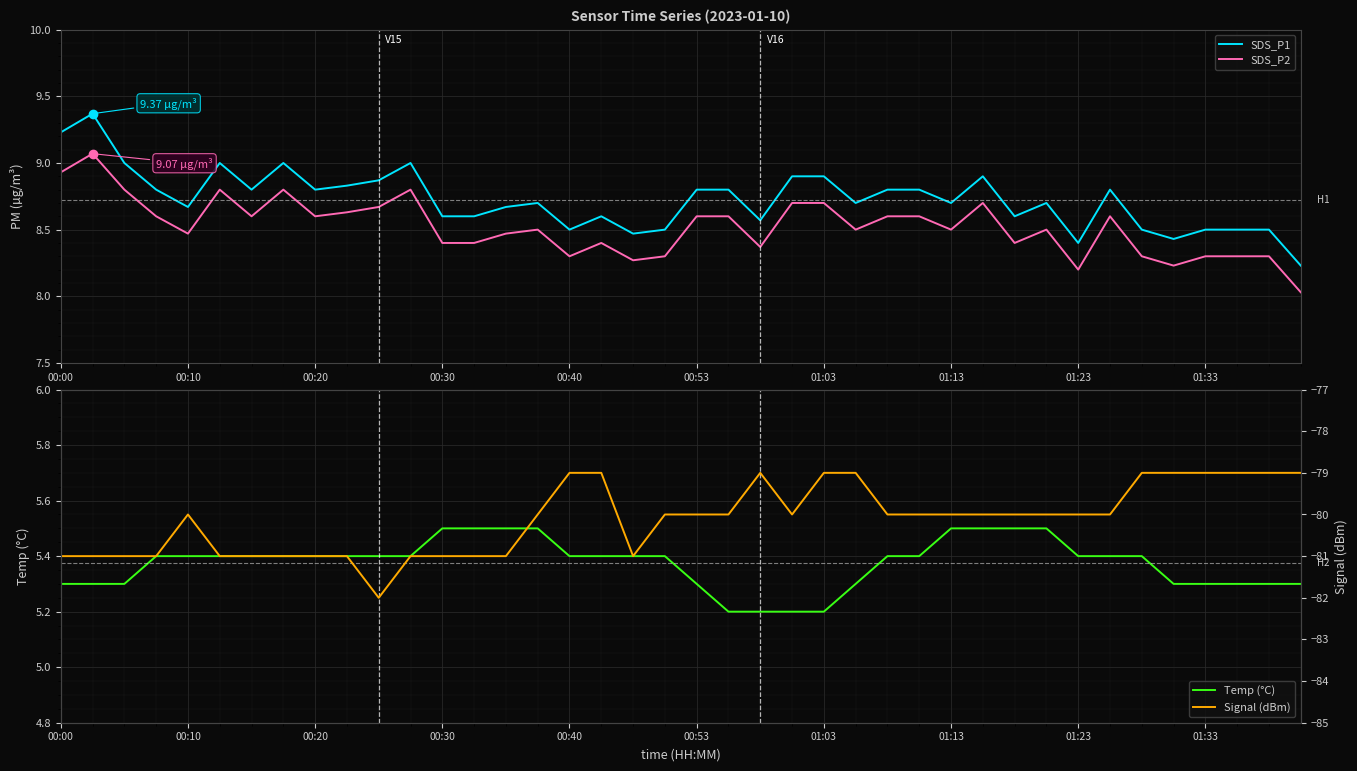

Reading left to right, list all the values displayed in this chart.

SDS_P1: 9.2	9.4	9.0	8.8	8.7	9.0	8.8	9.0	8.8	8.8	8.9	9.0	8.6	8.6	8.7	8.7	8.5	8.6	8.5	8.5	8.8	8.8	8.6	8.9	8.9	8.7	8.8	8.8	8.7	8.9	8.6	8.7	8.4	8.8	8.5	8.4	8.5	8.5	8.5	8.2
SDS_P2: 8.9	9.1	8.8	8.6	8.5	8.8	8.6	8.8	8.6	8.6	8.7	8.8	8.4	8.4	8.5	8.5	8.3	8.4	8.3	8.3	8.6	8.6	8.4	8.7	8.7	8.5	8.6	8.6	8.5	8.7	8.4	8.5	8.2	8.6	8.3	8.2	8.3	8.3	8.3	8.0
Temp (°C): 5.3	5.3	5.3	5.4	5.4	5.4	5.4	5.4	5.4	5.4	5.4	5.4	5.5	5.5	5.5	5.5	5.4	5.4	5.4	5.4	5.3	5.2	5.2	5.2	5.2	5.3	5.4	5.4	5.5	5.5	5.5	5.5	5.4	5.4	5.4	5.3	5.3	5.3	5.3	5.3
Signal (dBm): -81.0	-81.0	-81.0	-81.0	-80.0	-81.0	-81.0	-81.0	-81.0	-81.0	-82.0	-81.0	-81.0	-81.0	-81.0	-80.0	-79.0	-79.0	-81.0	-80.0	-80.0	-80.0	-79.0	-80.0	-79.0	-79.0	-80.0	-80.0	-80.0	-80.0	-80.0	-80.0	-80.0	-80.0	-79.0	-79.0	-79.0	-79.0	-79.0	-79.0